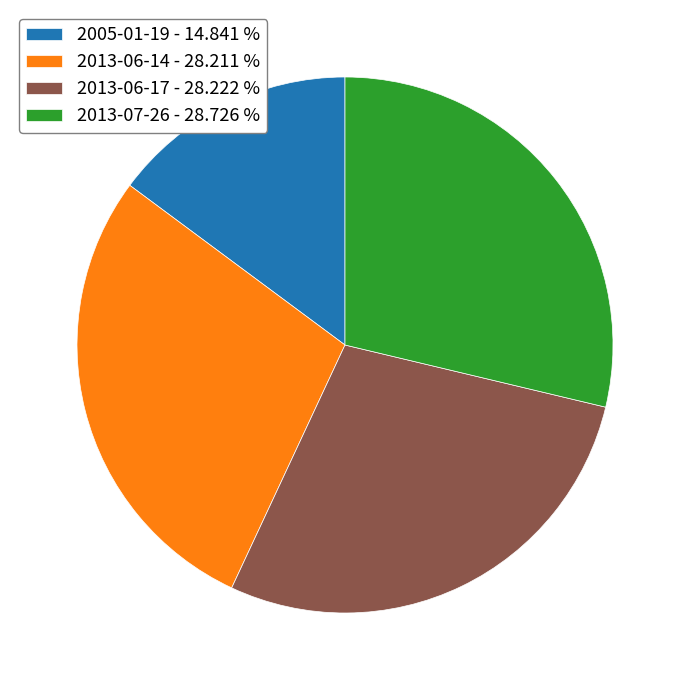

Which has a higher value, 2013-06-14 - 28.211 % or 2005-01-19 - 14.841 %?

2013-06-14 - 28.211 %